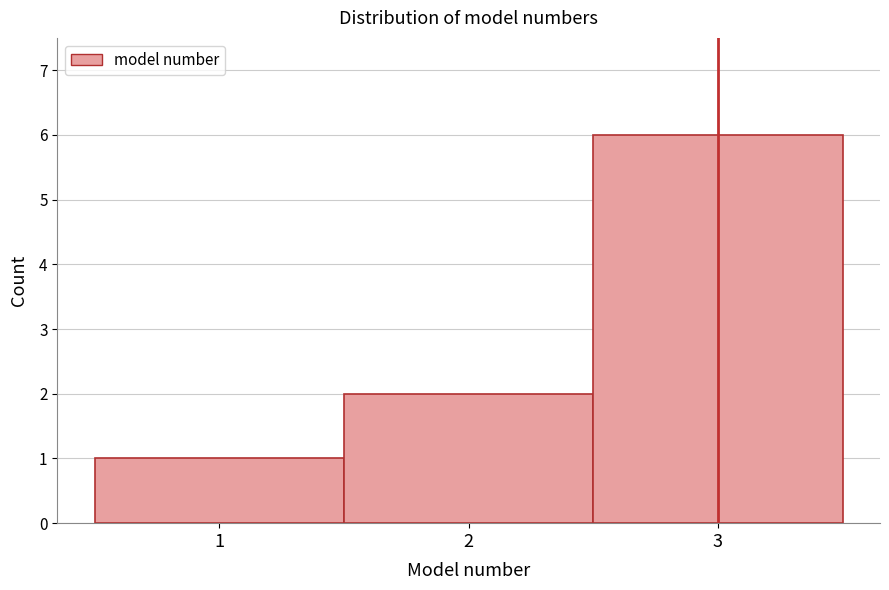

Which range on the x-axis has the tallest bar?

2.5 to 3.5